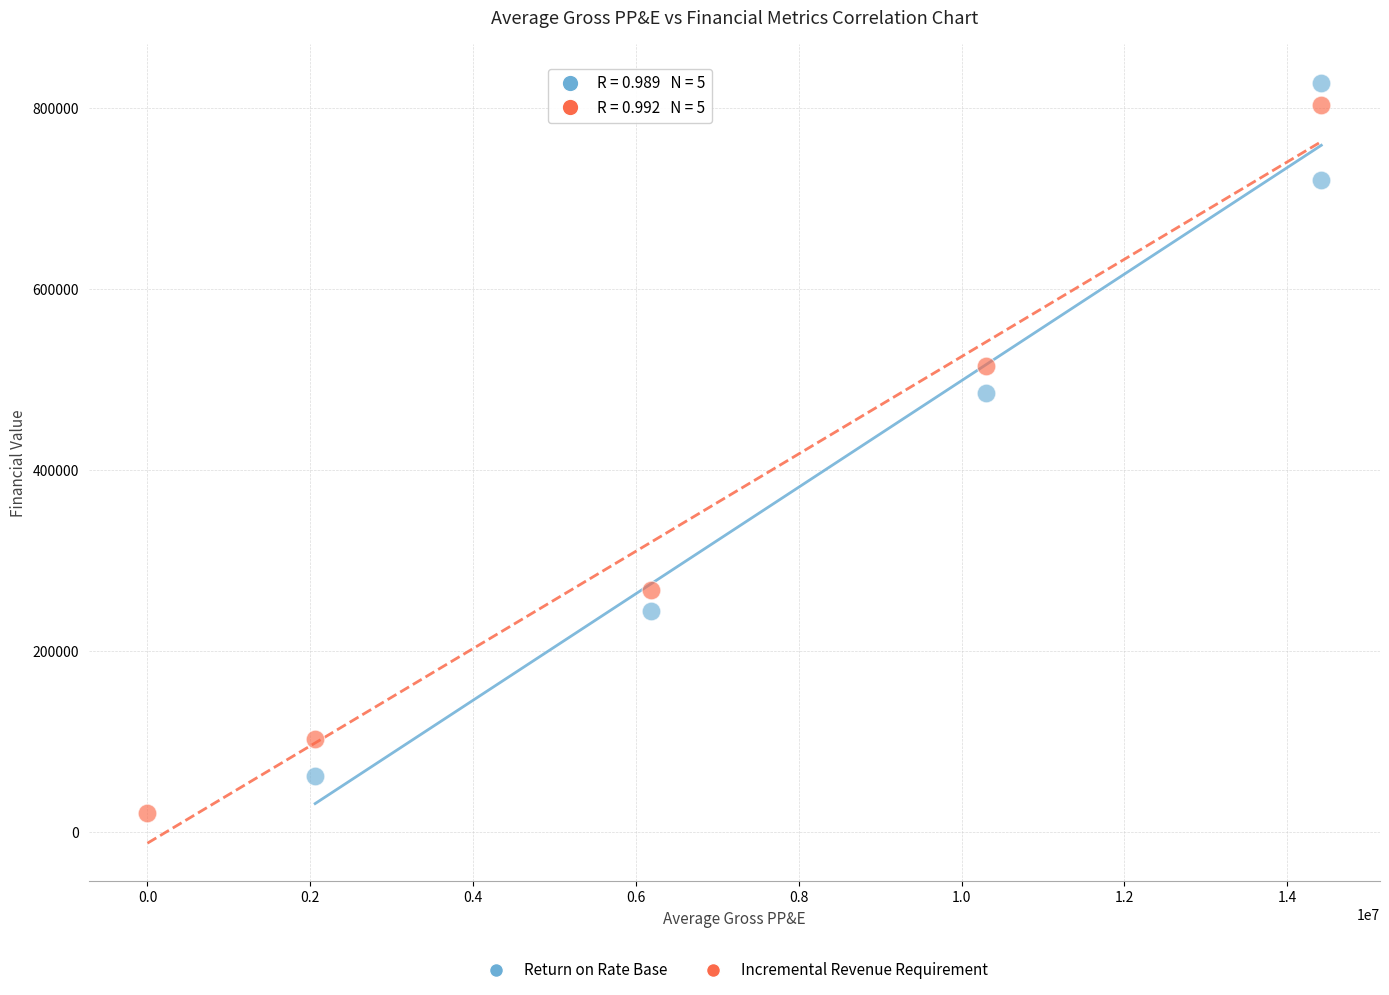

Which series contains the lowest Y value?

Incremental Revenue Requirement